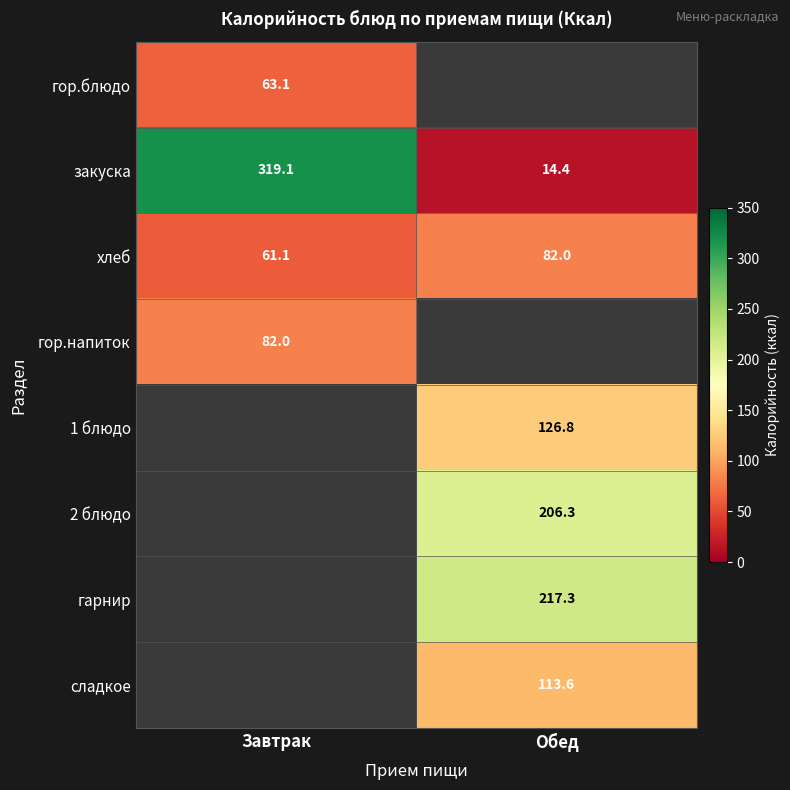

At which label is хлеб closest to 71?

Завтрак